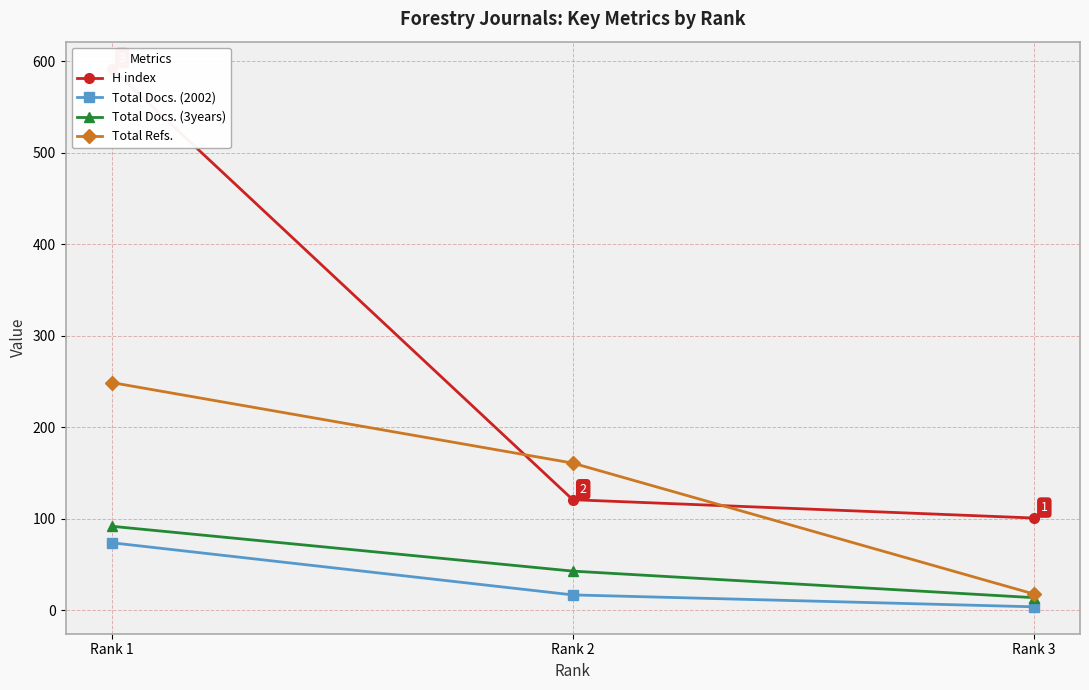

Rank the series at Rank 3 from lowest to highest value.

Total Docs. (2002), Total Docs. (3years), Total Refs., H index